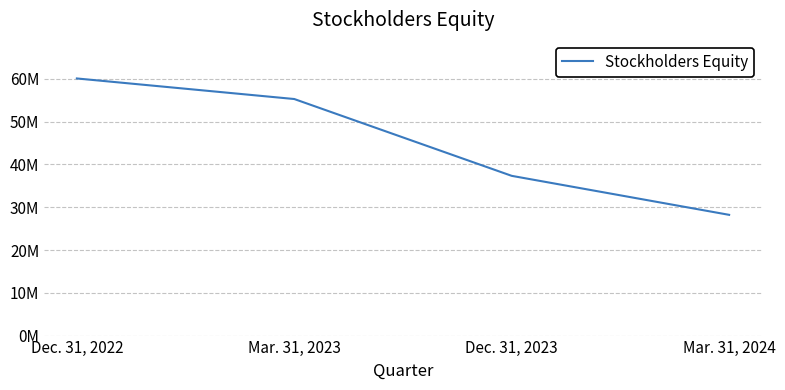

Reading right to left, transcribe all the data shown in this chart.

28224000	37340000	55296000	60104000